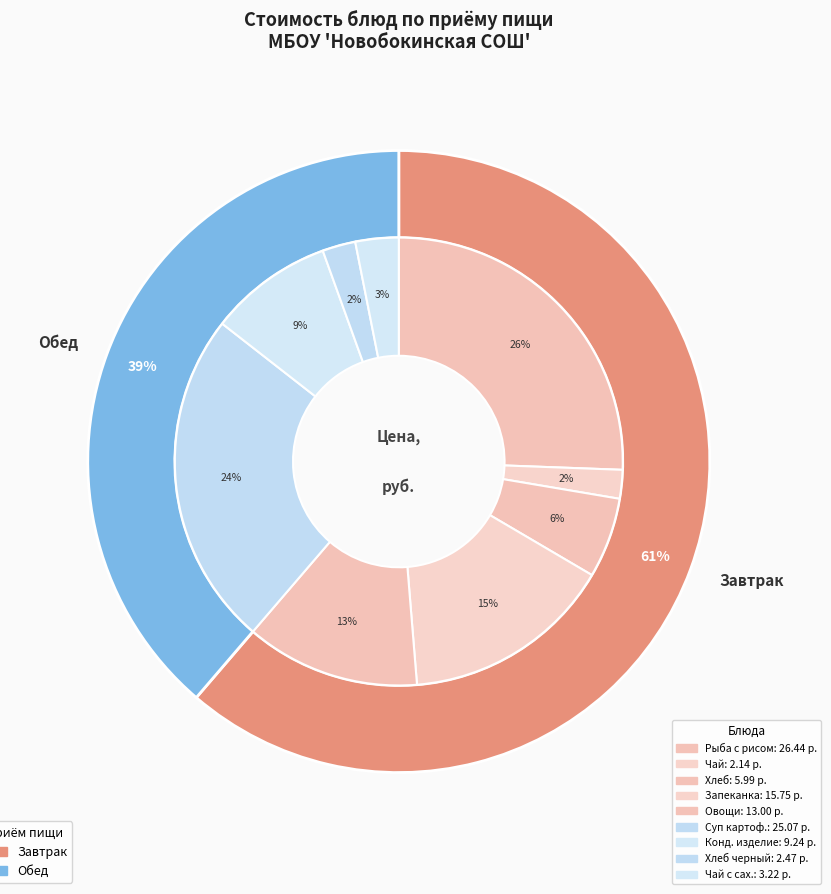

To the nearest percent, what percentage of the pie is хлеб ржаной, хлеб пшеничный?

6%